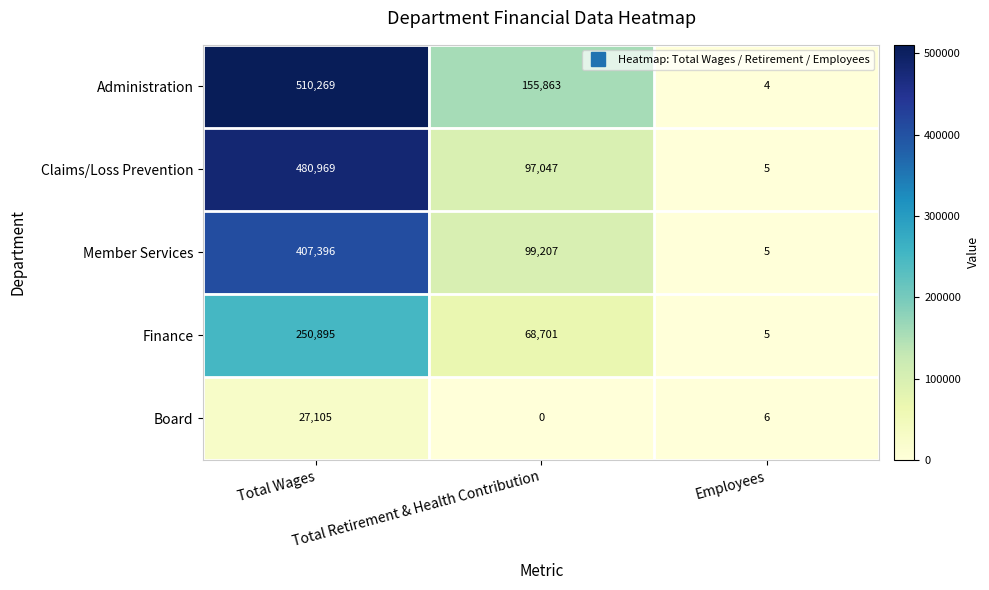

What is the sum of all Finance values?

319601